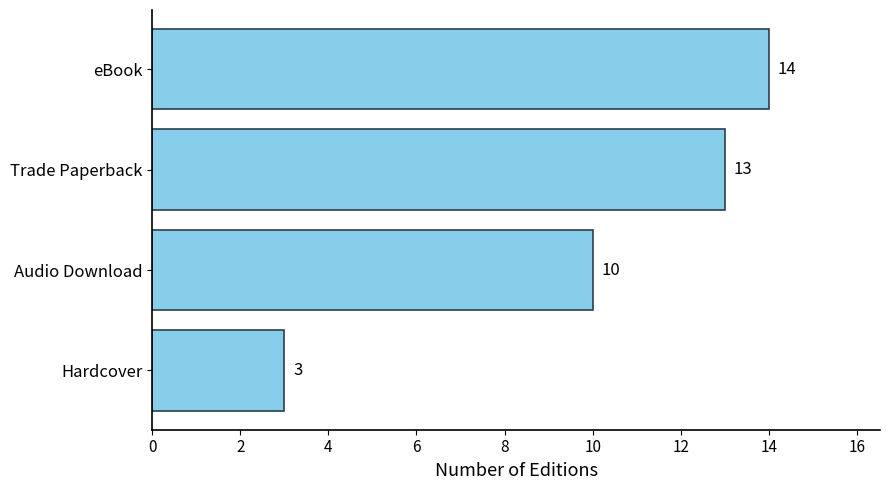

How many distinct data groups are displayed?

1